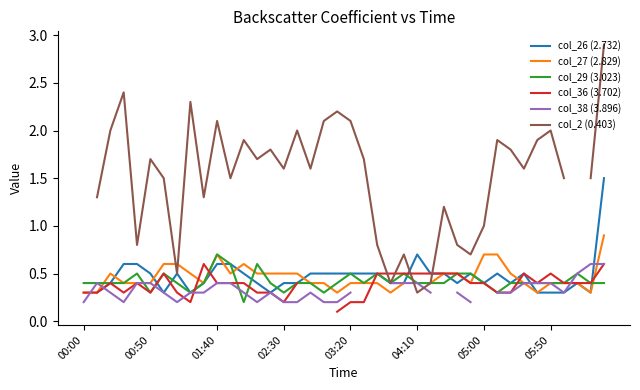

Where is col_29 (3.023) nearest to the value 0?

12